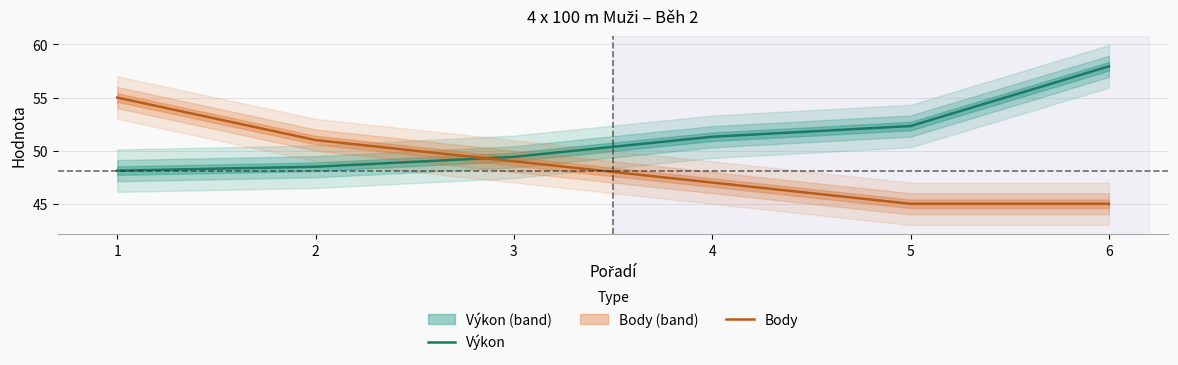

Is it true that Body equals 55.0 at 1?

True